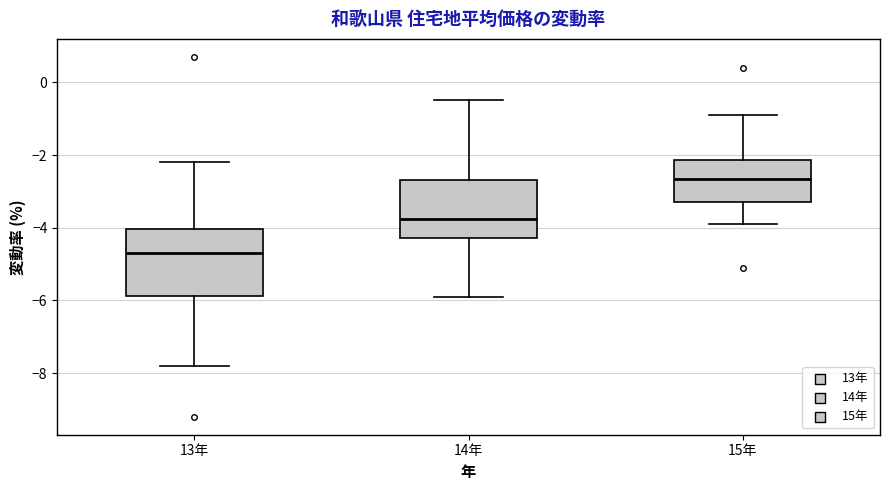

Reading left to right, transcribe this box plot: for each box, give where its median line is, the range the box spans, and where its two whiskers end, as read against the y-axis. The values are not printed on the chart, so give them approximately, as read against the axis.

13年: median -4.6, box -5.8 to -4.0, whiskers -7.8 to -2.2
14年: median -3.8, box -4.2 to -2.6, whiskers -5.8 to -0.4
15年: median -2.6, box -3.2 to -2.2, whiskers -3.8 to -0.8